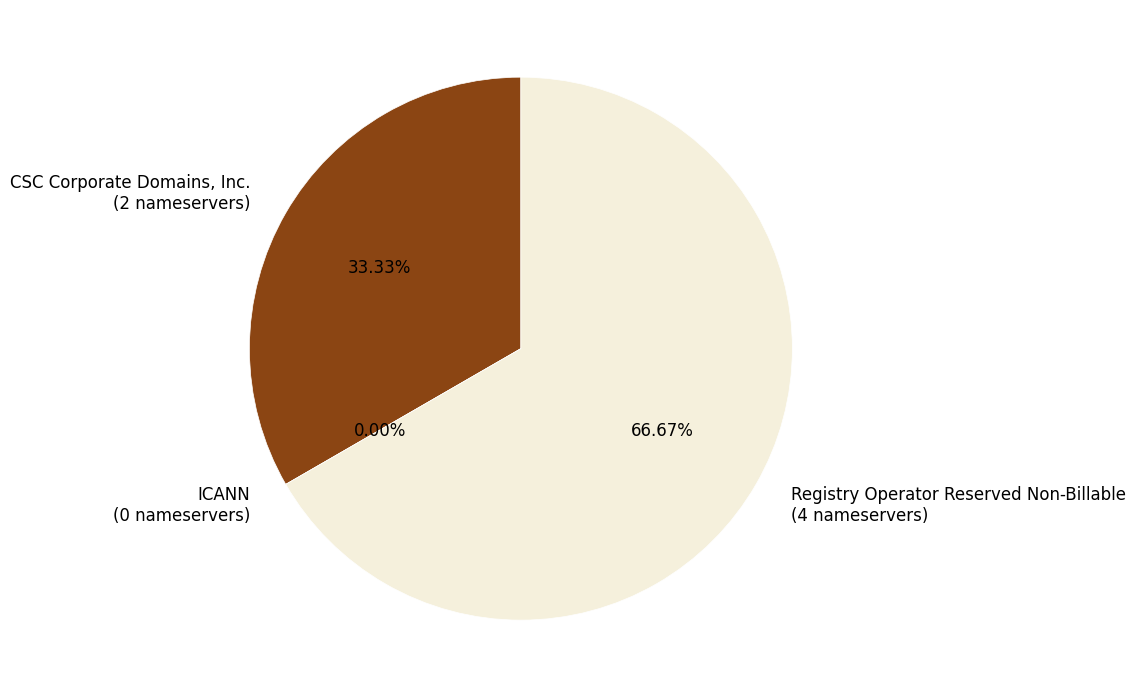

What is the smallest slice in the pie chart?

ICANN